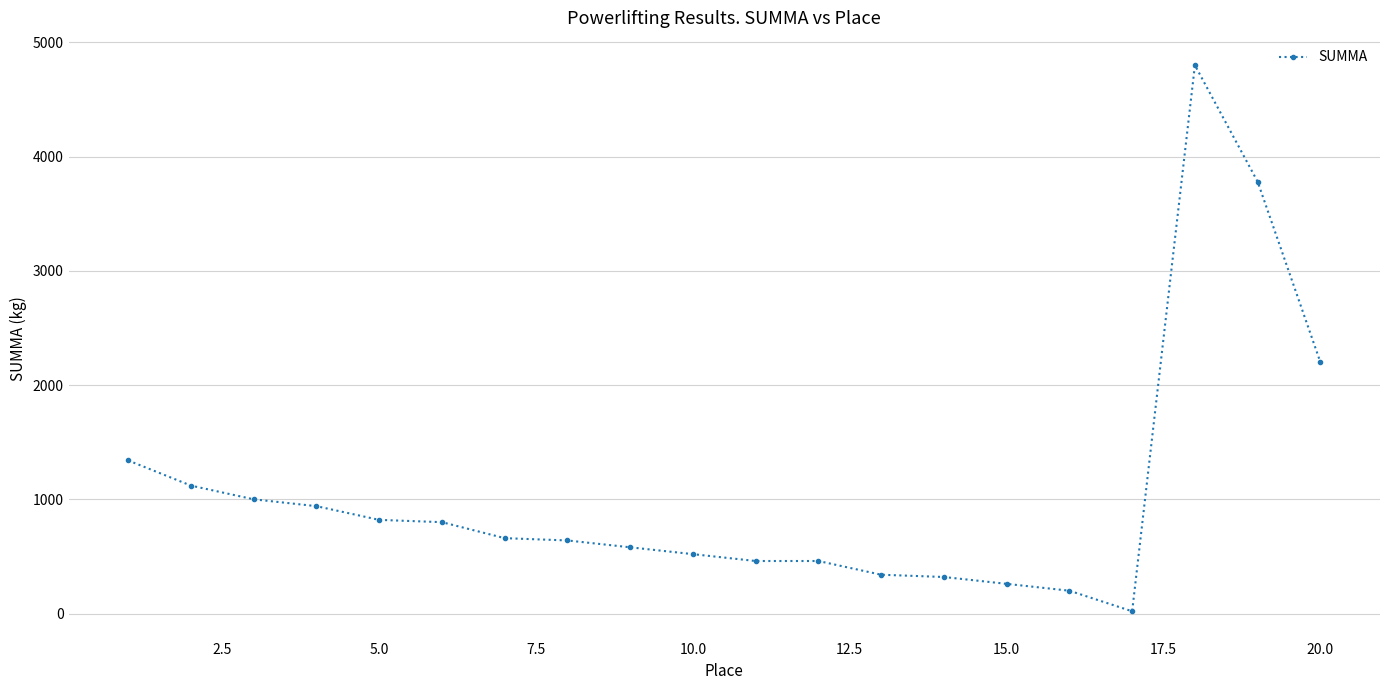

True or false: the data has more than 0 interior local peaks.

True